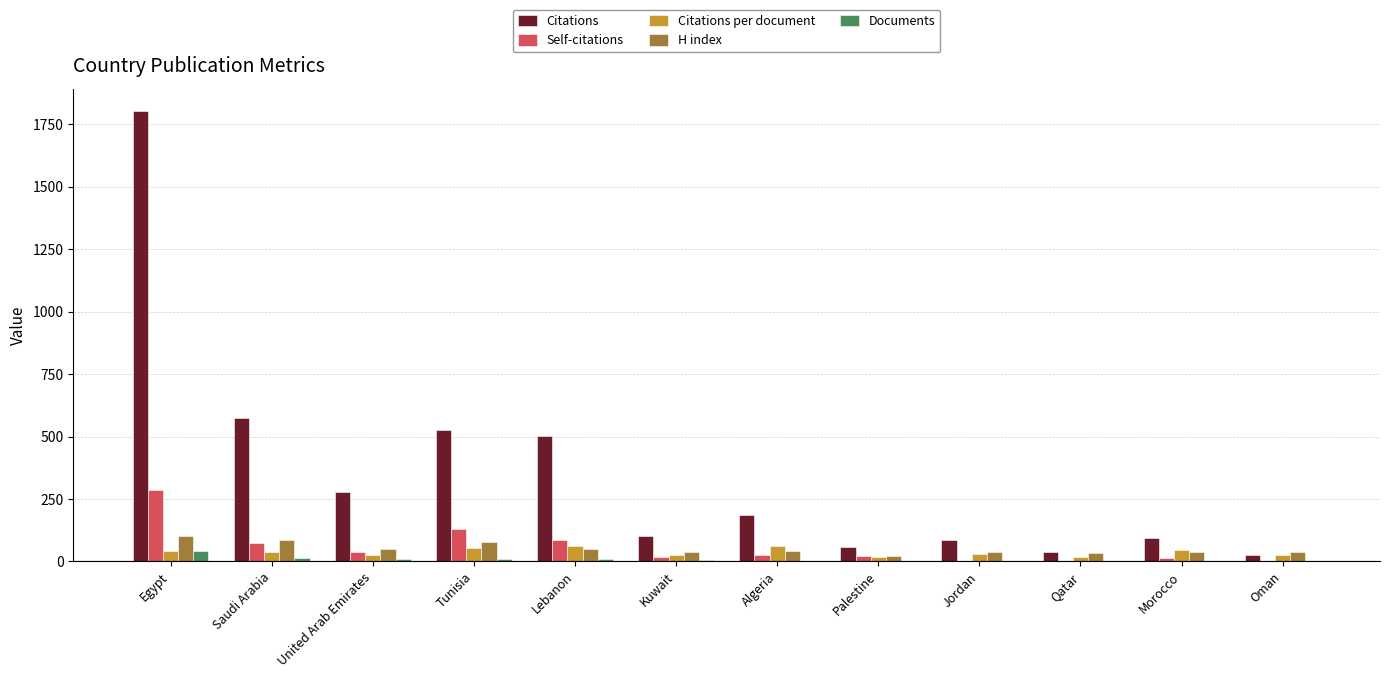

The value of Citations at Lebanon is 502.0. True or false?

True